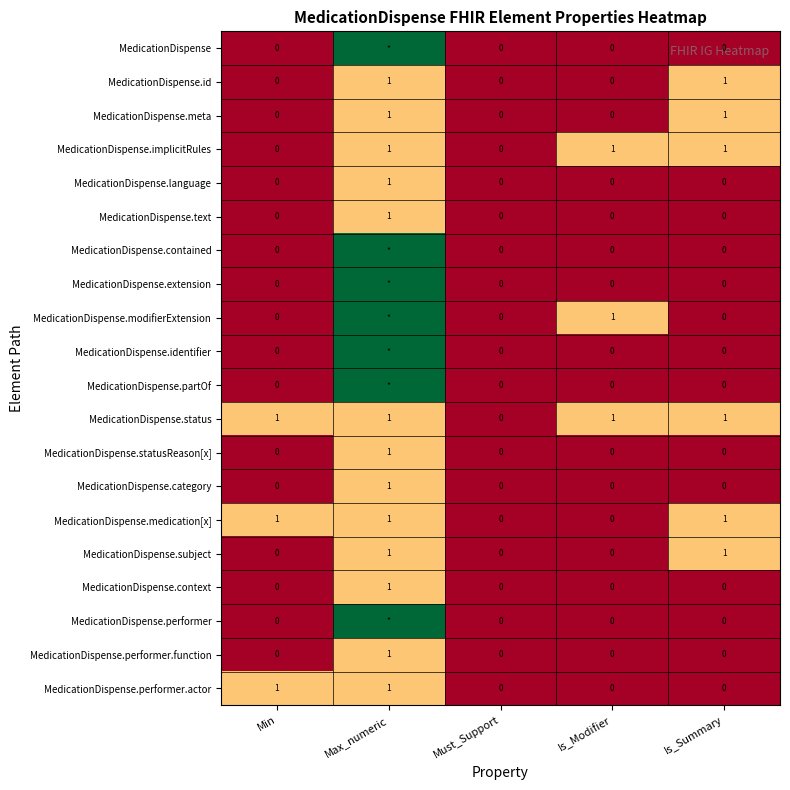

What is the greatest value displayed?

1.0